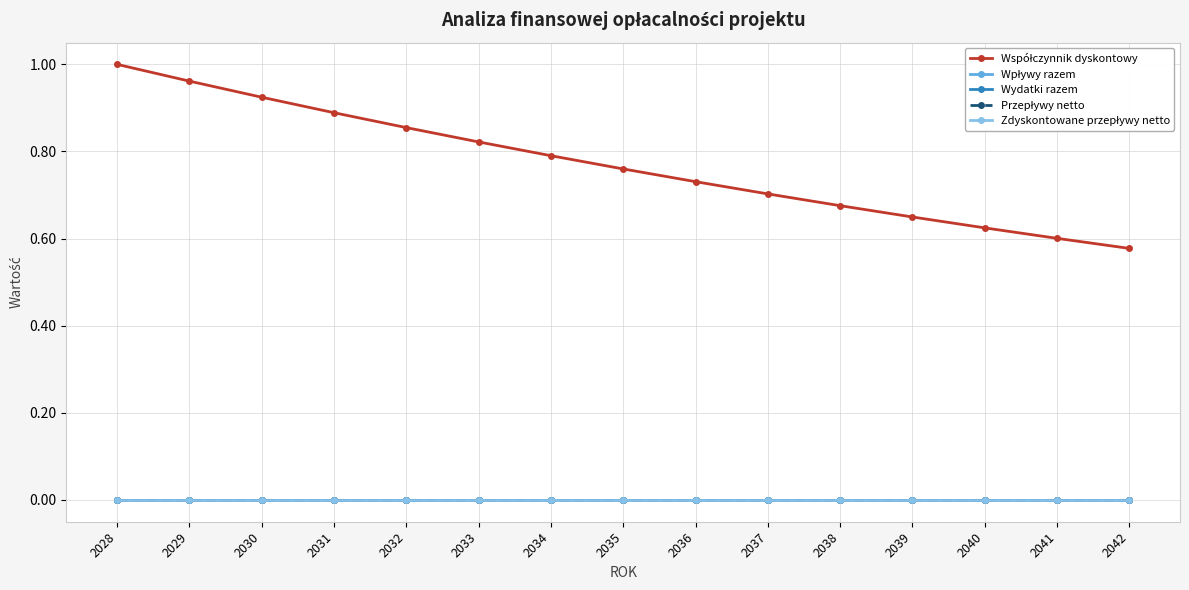

Rank the categories by Wydatki razem value from highest to lowest.

2028, 2029, 2030, 2031, 2032, 2033, 2034, 2035, 2036, 2037, 2038, 2039, 2040, 2041, 2042